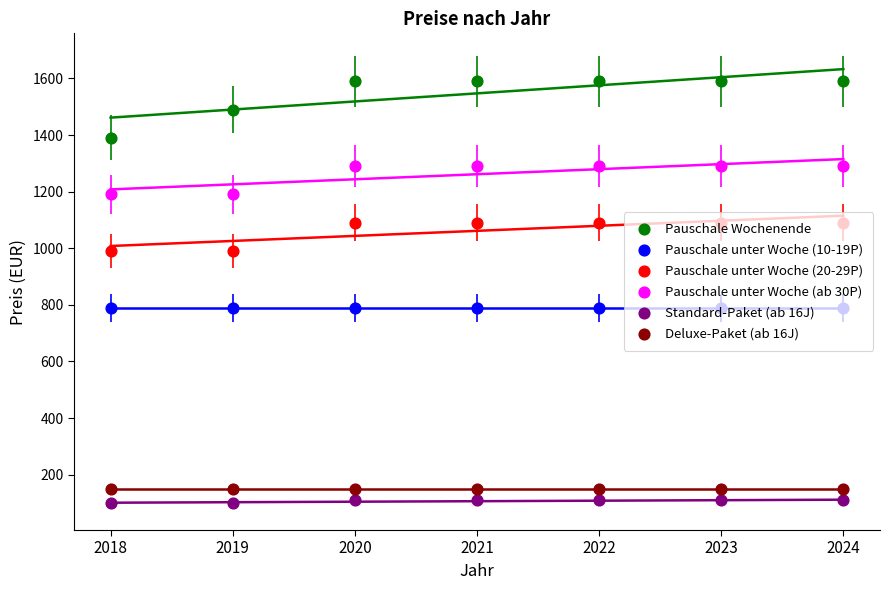

Is the value of Pauschale unter Woche (ab 30P) at 2019 greater than the value of Pauschale Wochenende at 2023?

No